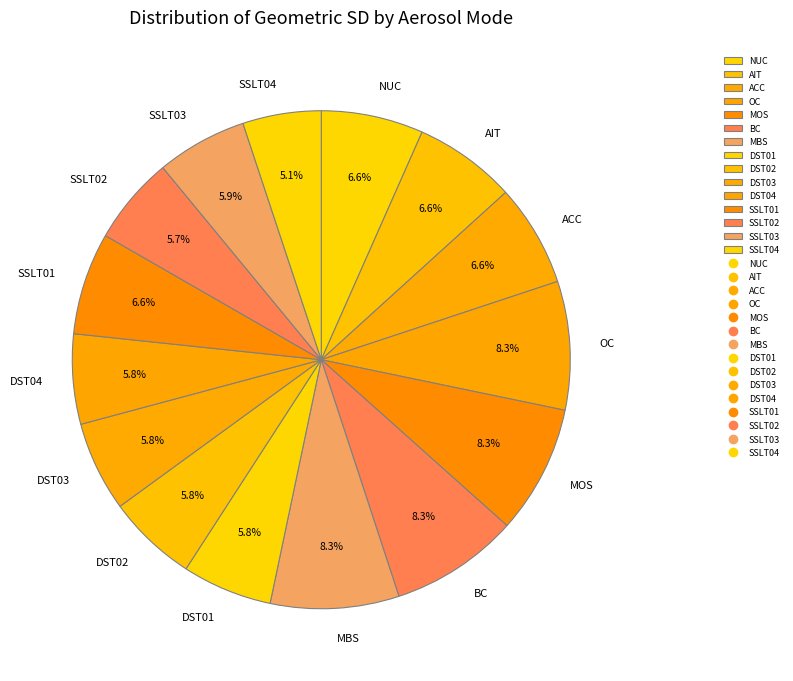

Is there any slice that represents more than half of the pie?

No